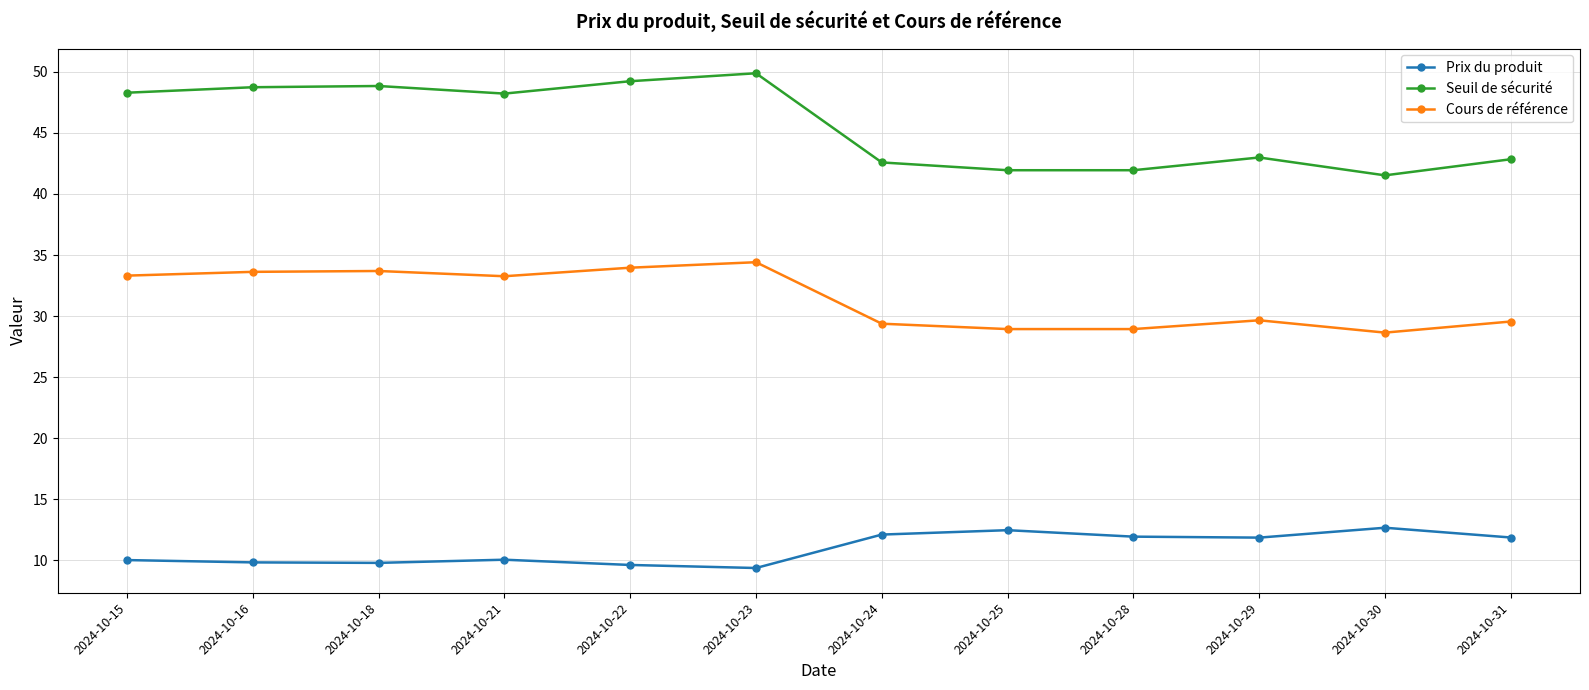

True or false: Cours de référence and Seuil de sécurité intersect in this chart.

False